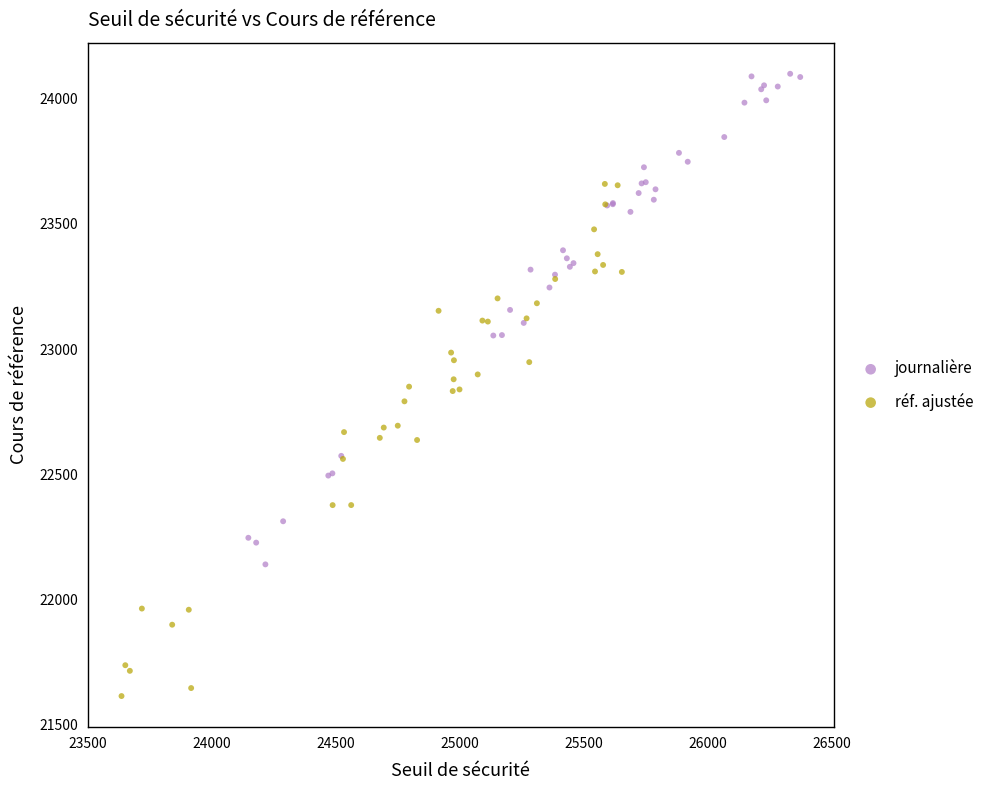

Which series contains the highest Y value?

journalière